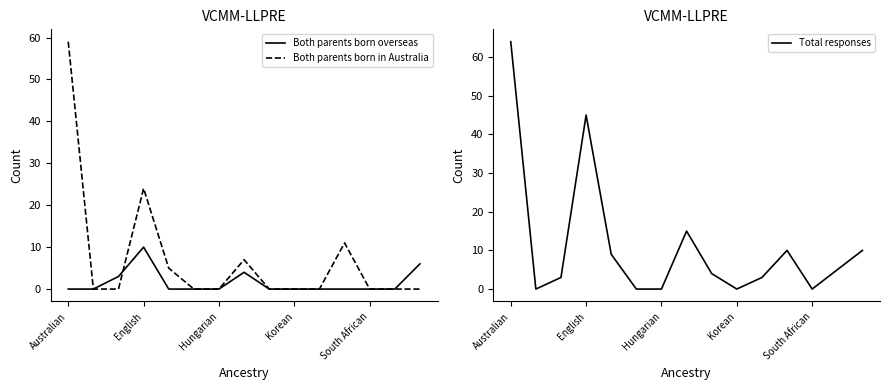

At how many categories does at least one series exceed 45?

1